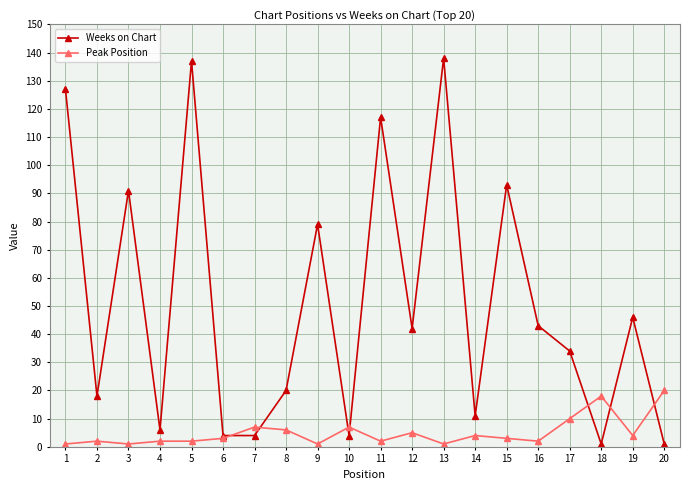

What is the maximum value shown in the chart?

138